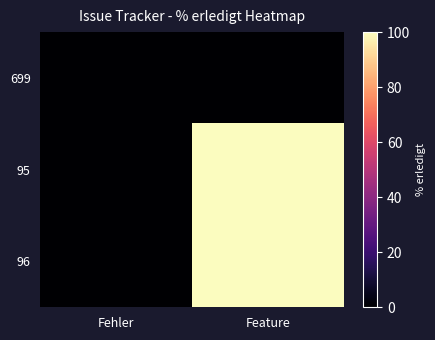

What is the spread (max minus min) of values at Feature?

100